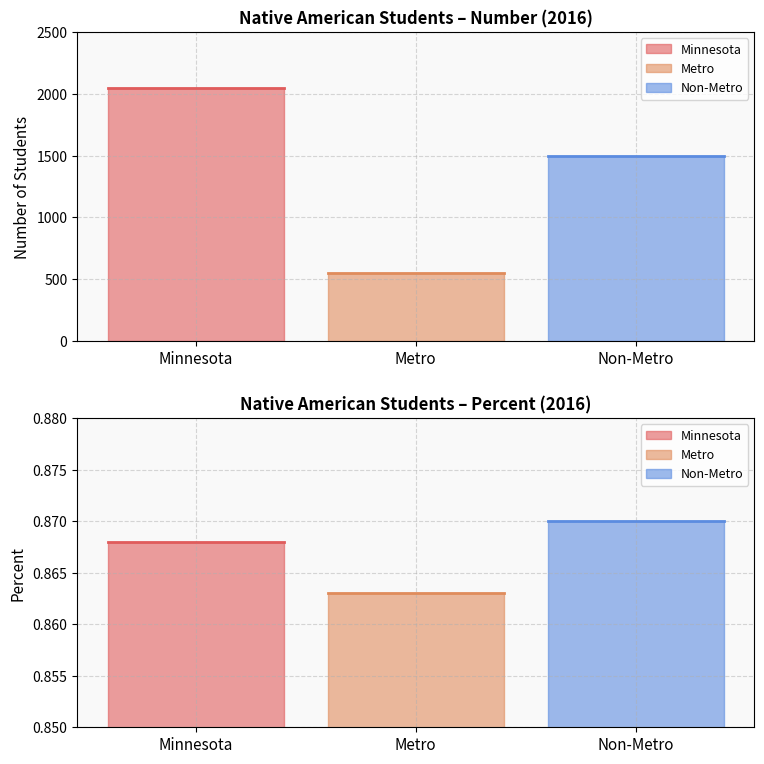

The value of Non-Metro at Percent is 0.3. True or false?

False